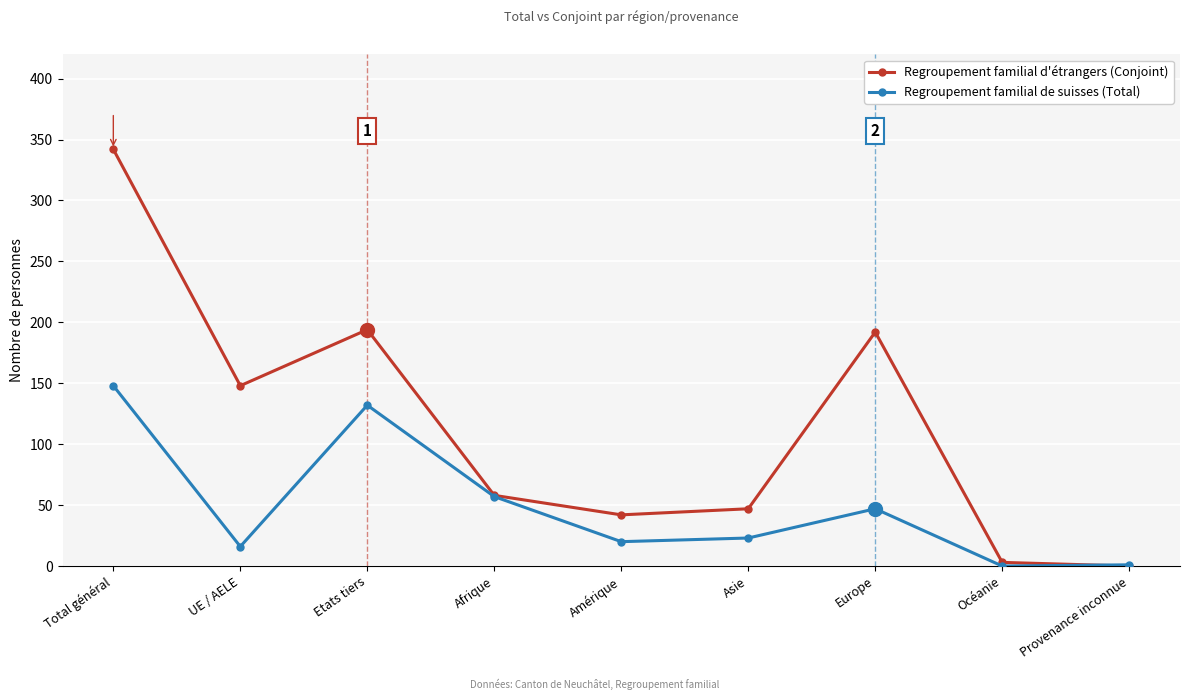

Which category has the highest value across all series?

Total général